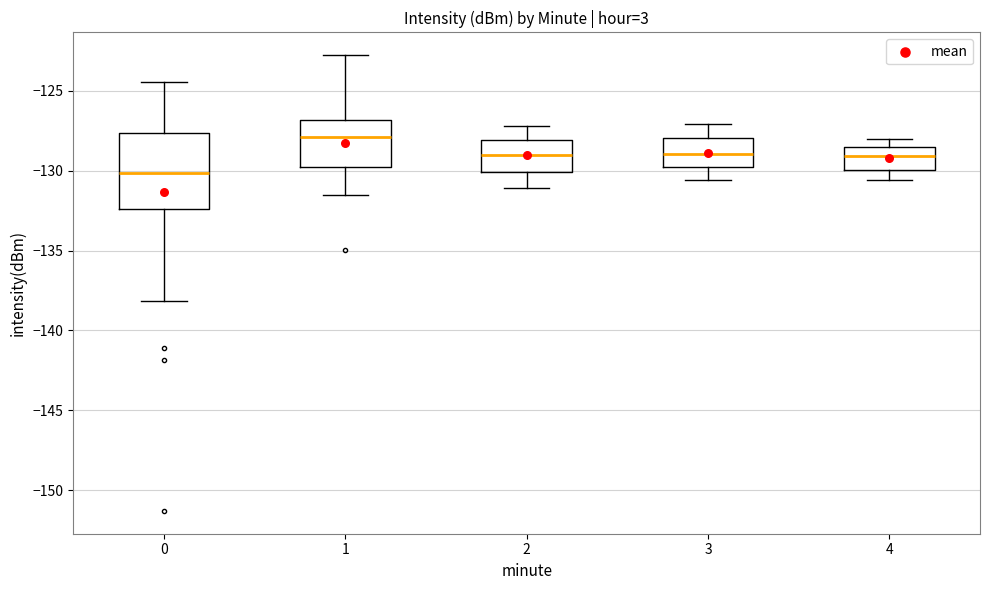

Reading left to right, transcribe this box plot: for each box, give where its median line is, the range the box spans, and where its two whiskers end, as read against the y-axis. The values are not printed on the chart, so give them approximately, as read against the axis.

0: median -130.0, box -132.5 to -127.5, whiskers -138.0 to -124.5
1: median -128.0, box -130.0 to -127.0, whiskers -131.5 to -123.0
2: median -129.0, box -130.0 to -128.0, whiskers -131.0 to -127.0
3: median -129.0, box -130.0 to -128.0, whiskers -130.5 to -127.0
4: median -129.0, box -130.0 to -128.5, whiskers -130.5 to -128.0